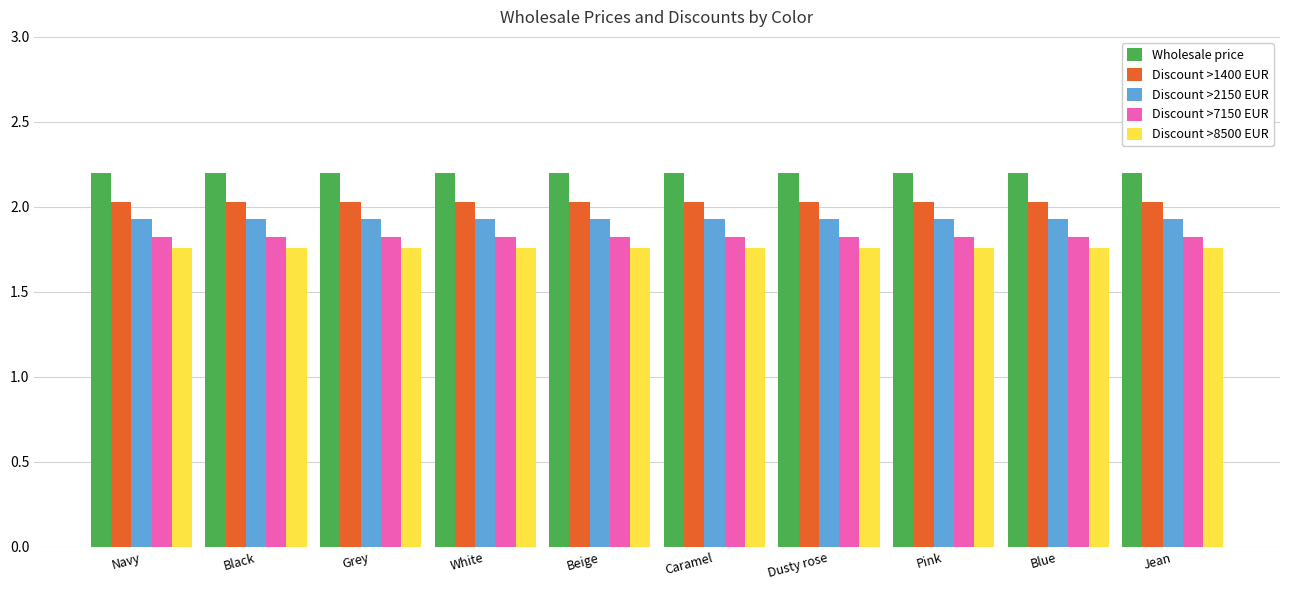

True or false: Discount >2150 EUR has a value of 0.6 at Grey.

False